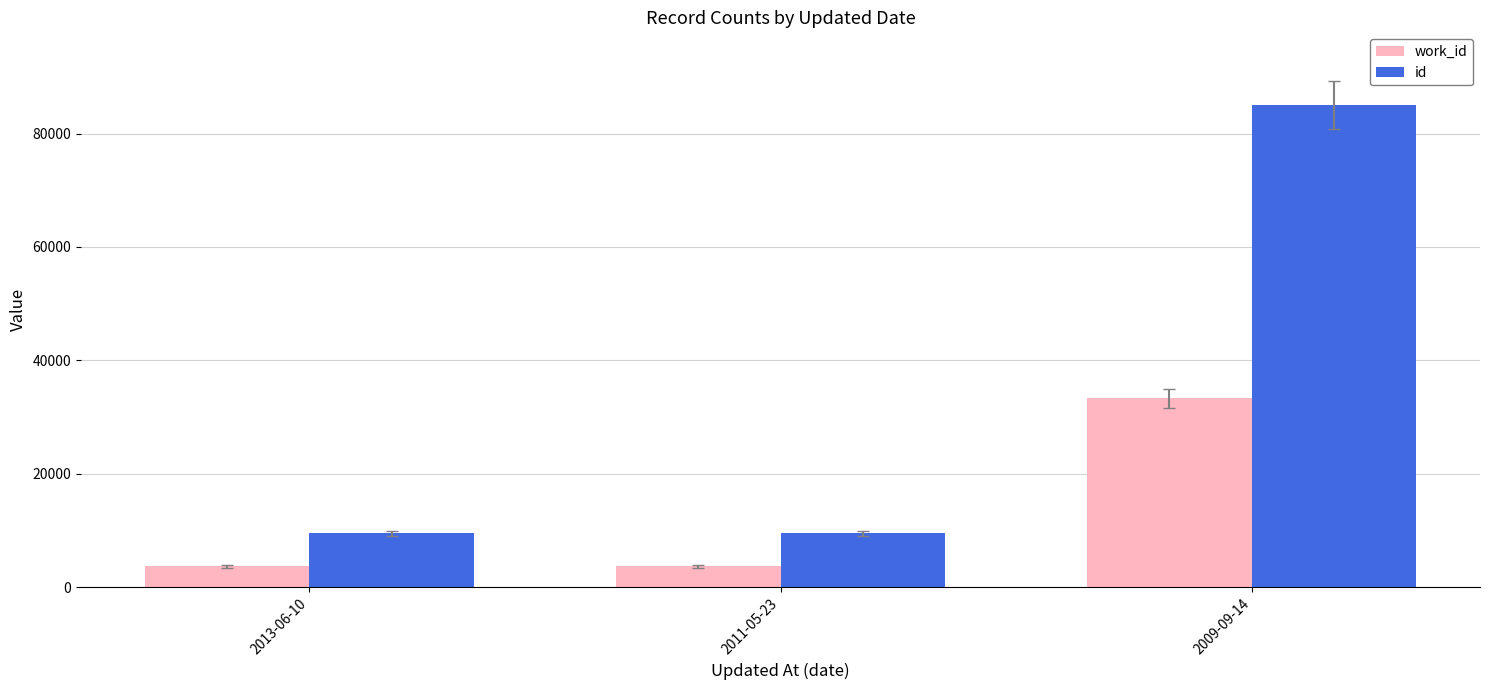

How many groups of bars are there?

3